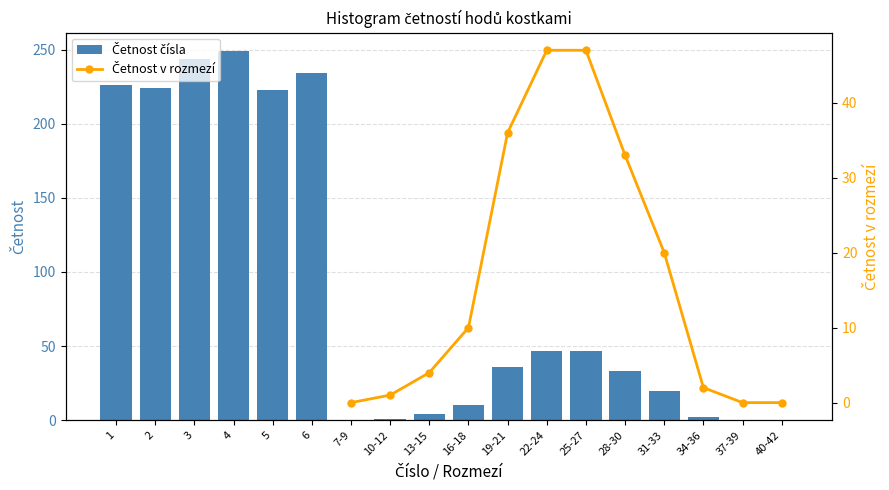

What is the sum of all values?

1400